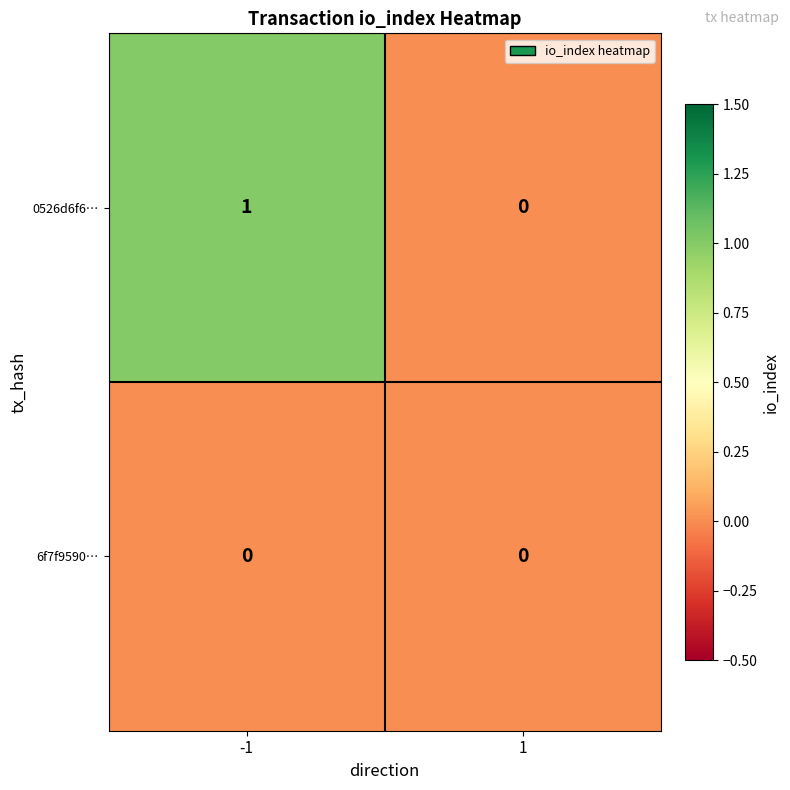

Is it true that 0526d6f6… equals 0 at 1?

True